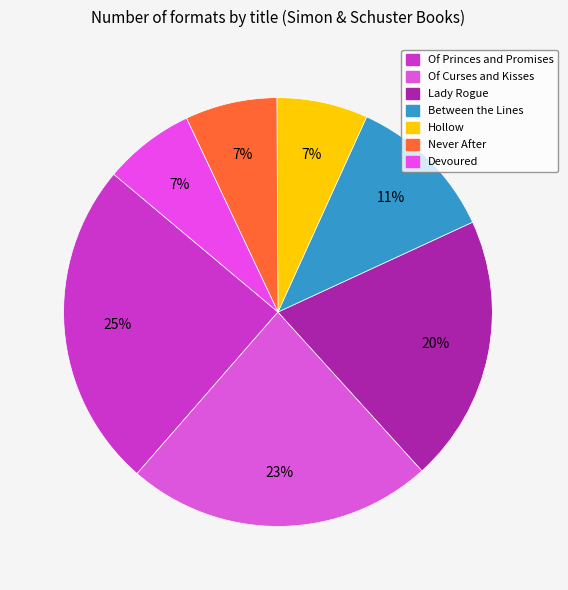

Count the number of slices in the pie.

7